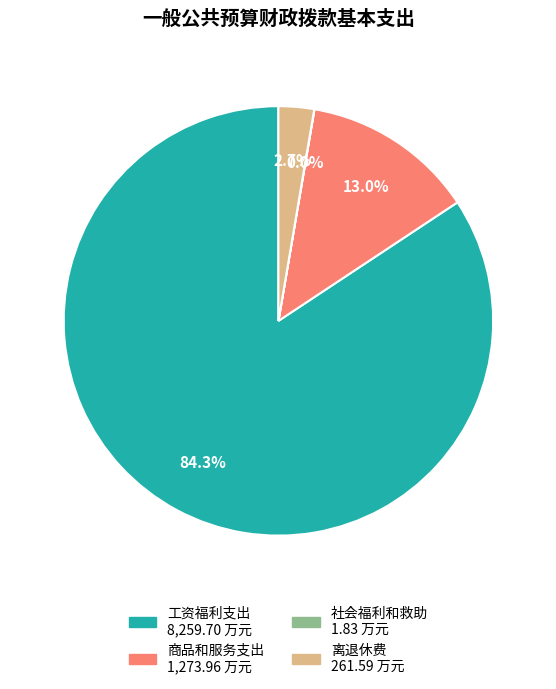

The 离退休费 slice represents 10% of the pie. True or false?

False